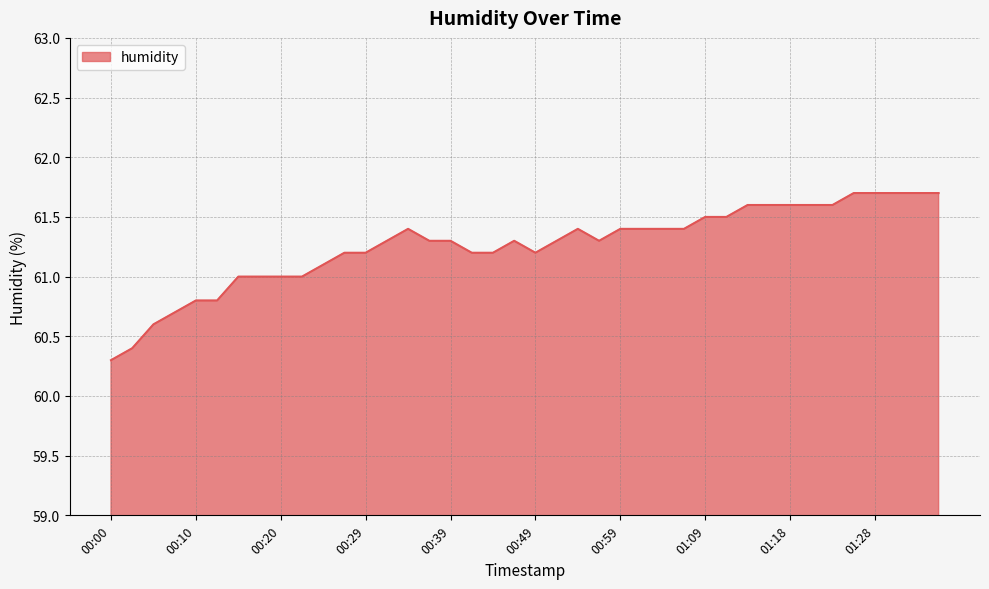

How many lines are shown in the chart?

1